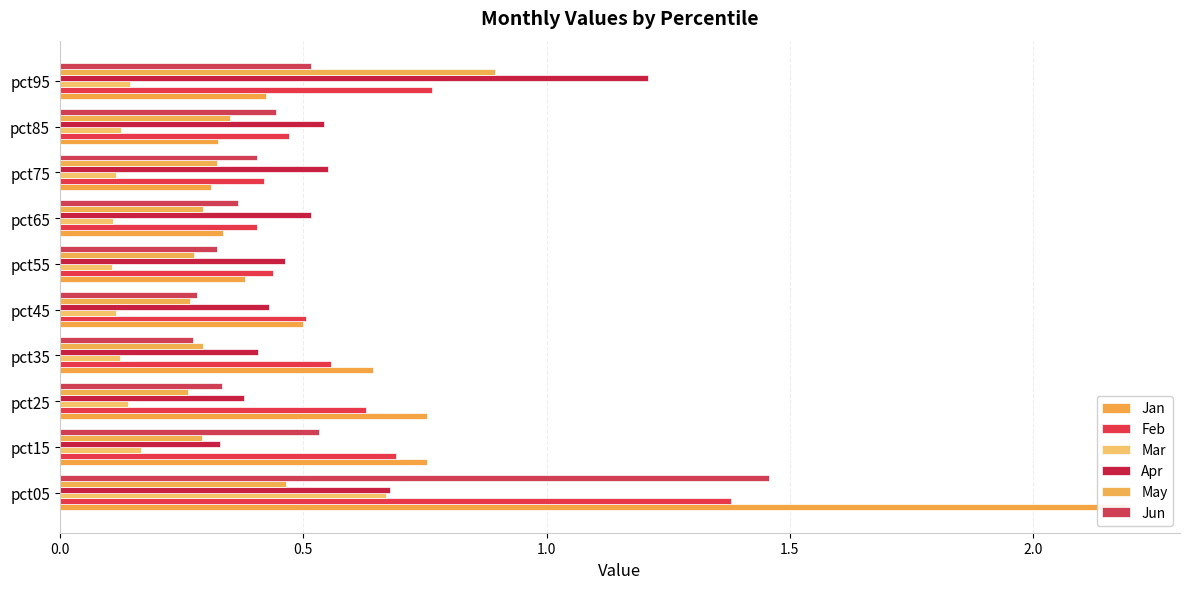

What is the spread (max minus min) of values at pct15?

0.6